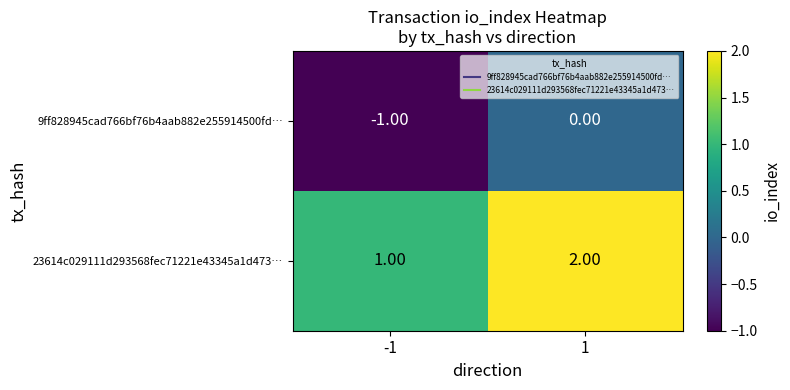

What is the sum of the 23614c029111d293568fec71221e43345a1d473… values at -1 and 1?

3